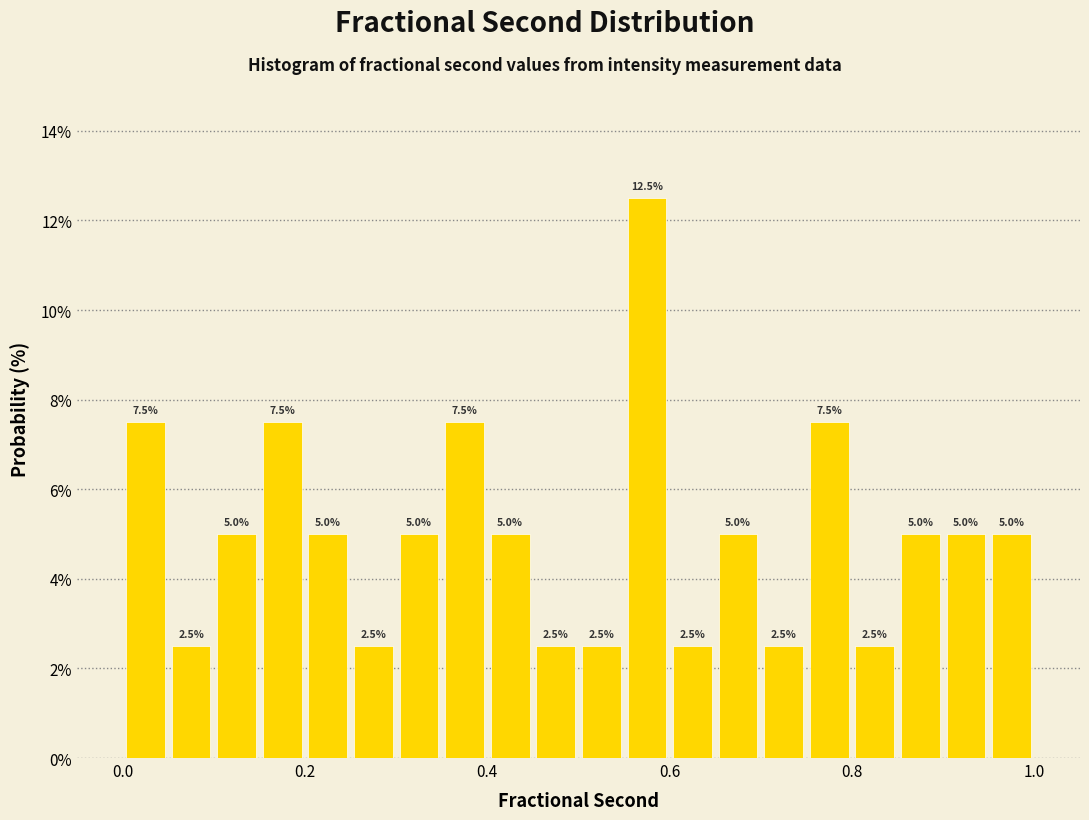

Read against the x-axis, roughly where is the centre of the tallest bar?

0.58